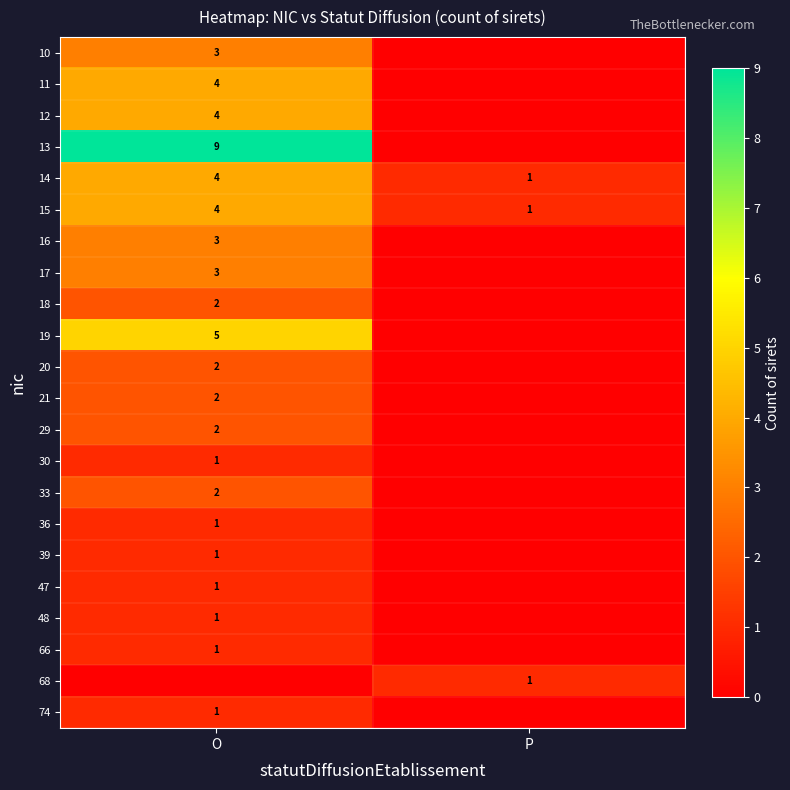

Is the value of 17 at O greater than the value of 13 at O?

No